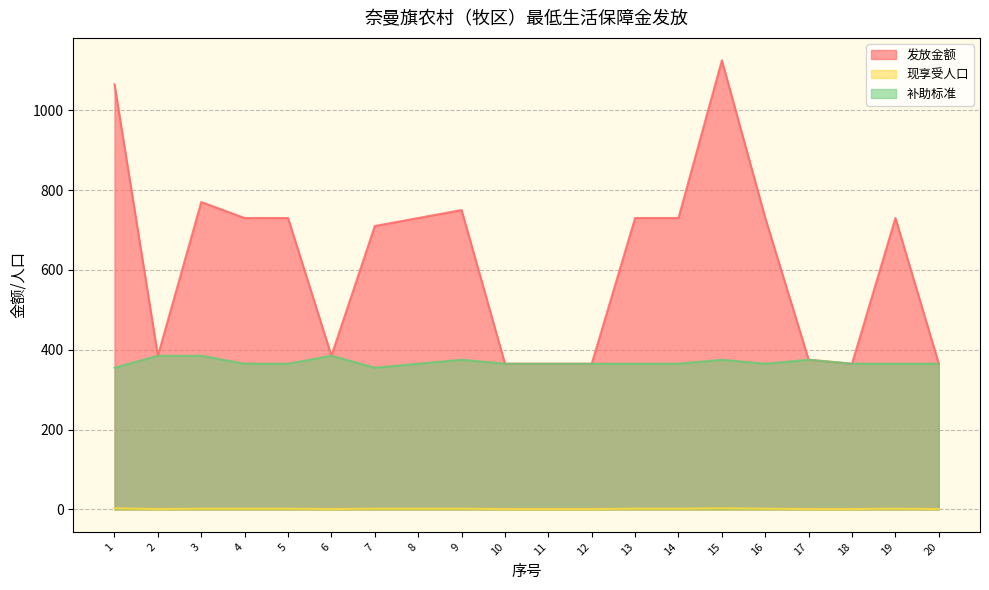

Reading right to left, list all the values displayed in this chart.

发放金额: 20=365	19=730	18=365	17=375	16=730	15=1125	14=730	13=730	12=365	11=365	10=365	9=750	8=730	7=710	6=385	5=730	4=730	3=770	2=385	1=1065
现享受人口: 20=1	19=2	18=1	17=1	16=2	15=3	14=2	13=2	12=1	11=1	10=1	9=2	8=2	7=2	6=1	5=2	4=2	3=2	2=1	1=3
补助标准: 20=365	19=365	18=365	17=375	16=365	15=375	14=365	13=365	12=365	11=365	10=365	9=375	8=365	7=355	6=385	5=365	4=365	3=385	2=385	1=355